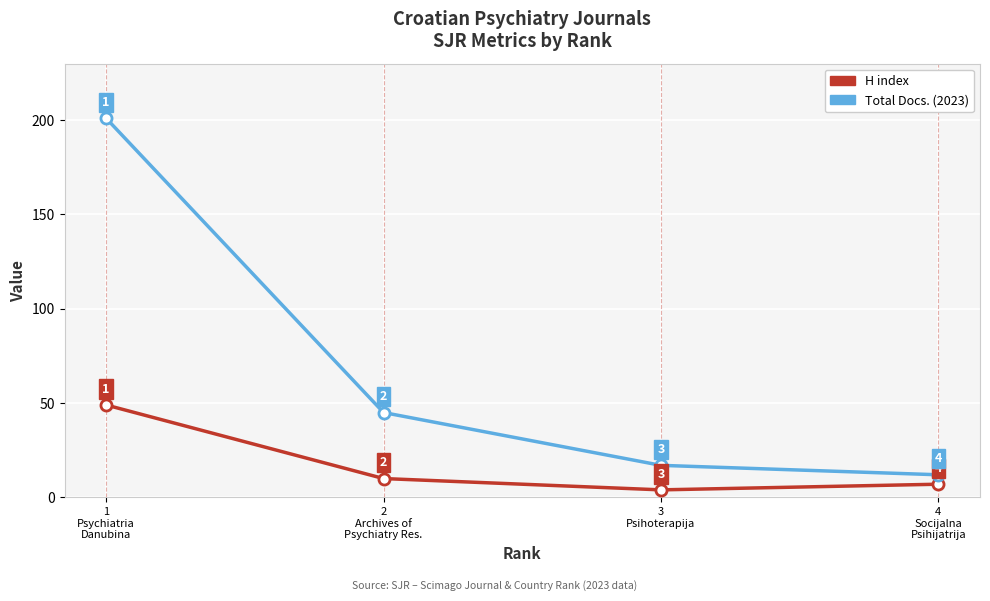

Which category has the highest value across all series?

1
Psychiatria
Danubina